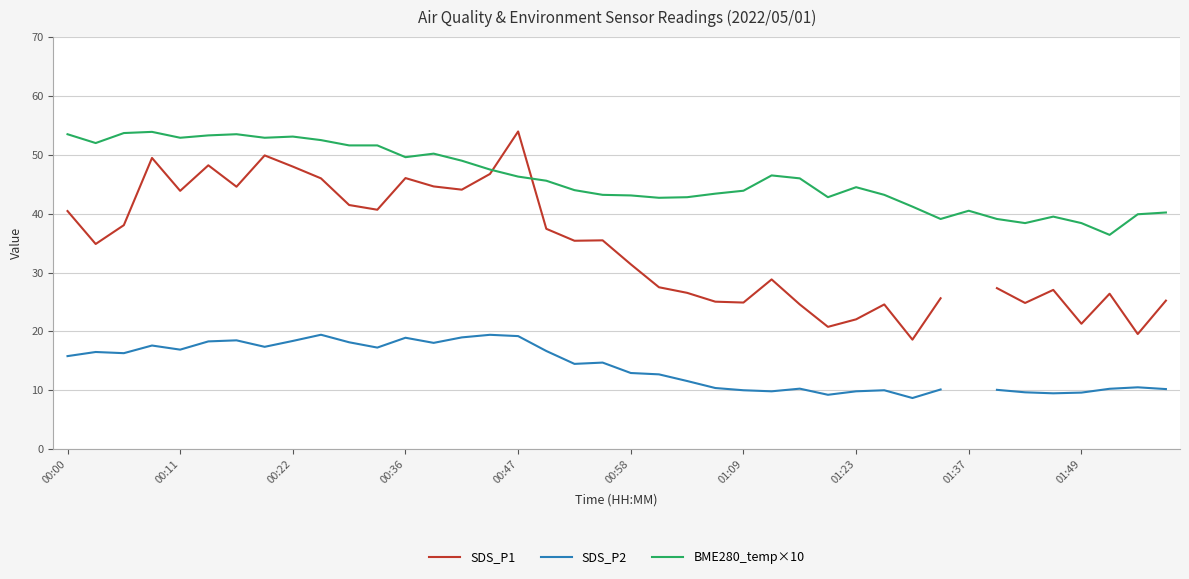

Where is SDS_P1 nearest to the value 36?

19